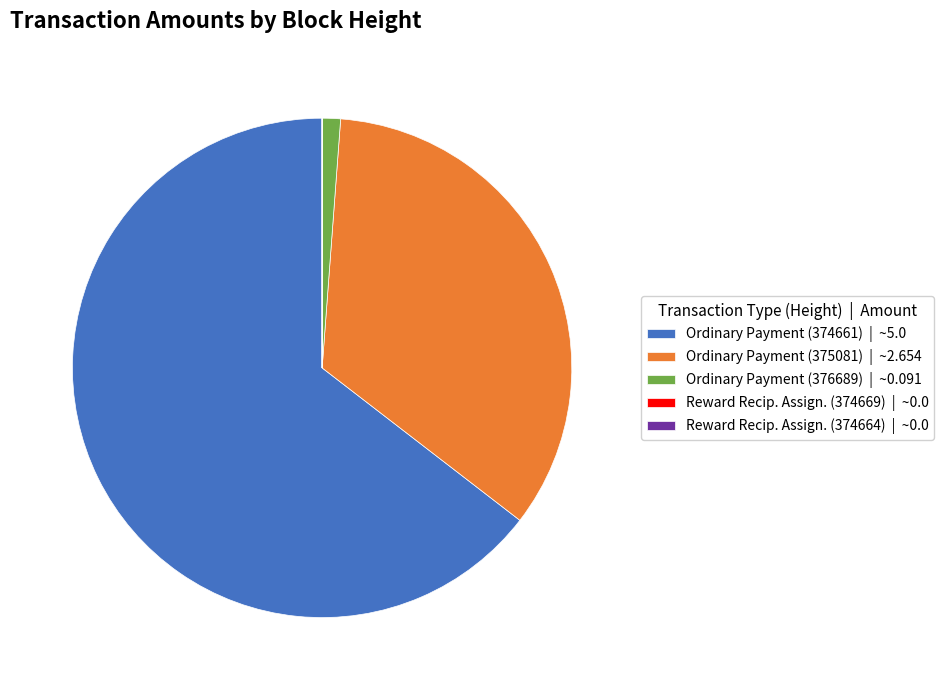

Is it true that Ordinary Payment (375081) | ~2.654 is 34% of the pie?

True